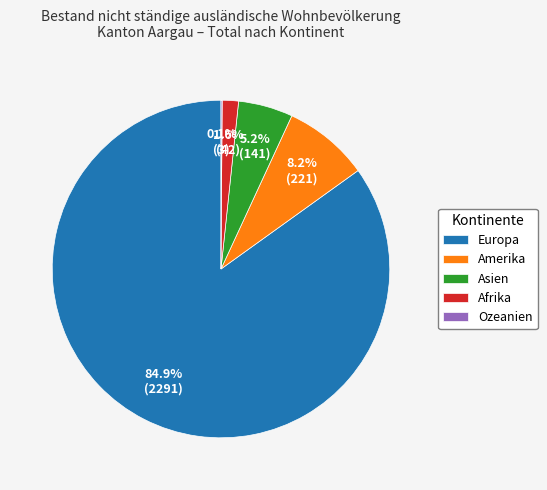

To the nearest percent, what is the average slice percentage?

20%